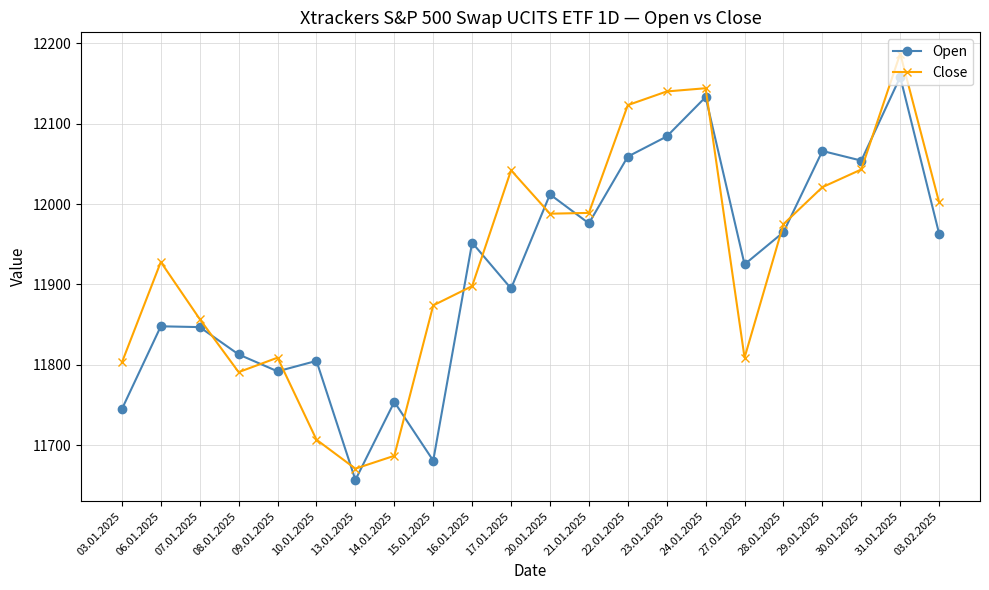

At which category does Close reach its first local peak?

06.01.2025